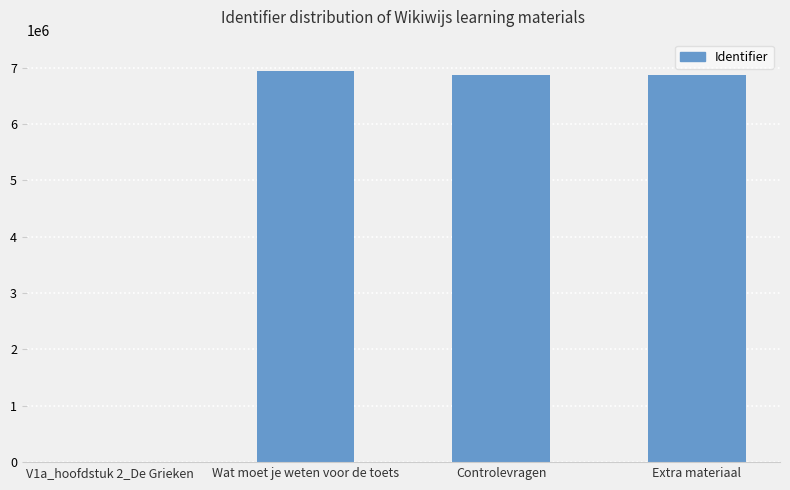

The value at Controlevragen is 6865104. True or false?

True